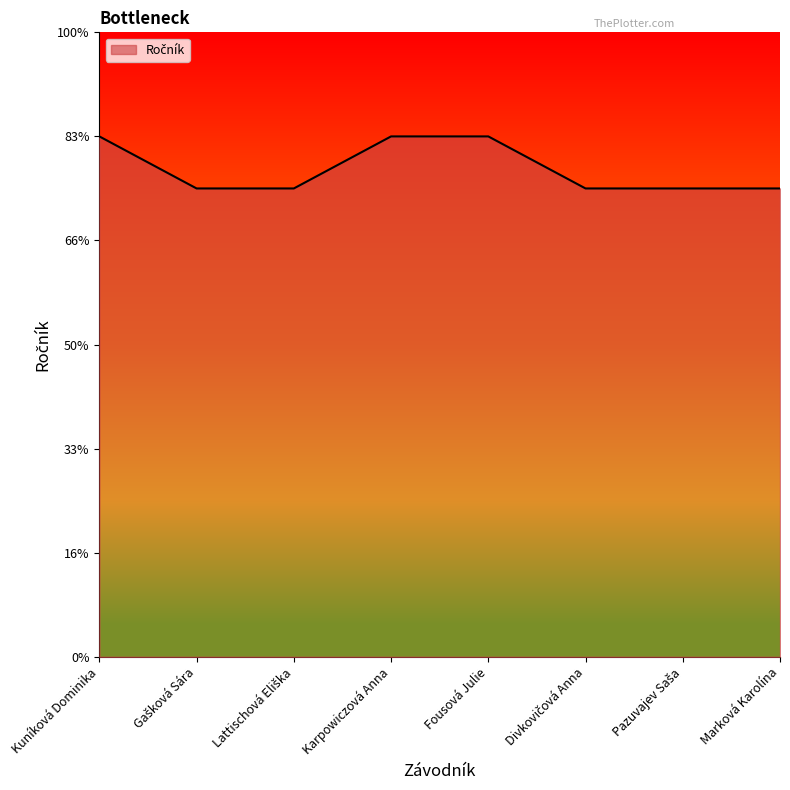

True or false: the data has more than 1 interior local peaks.

False